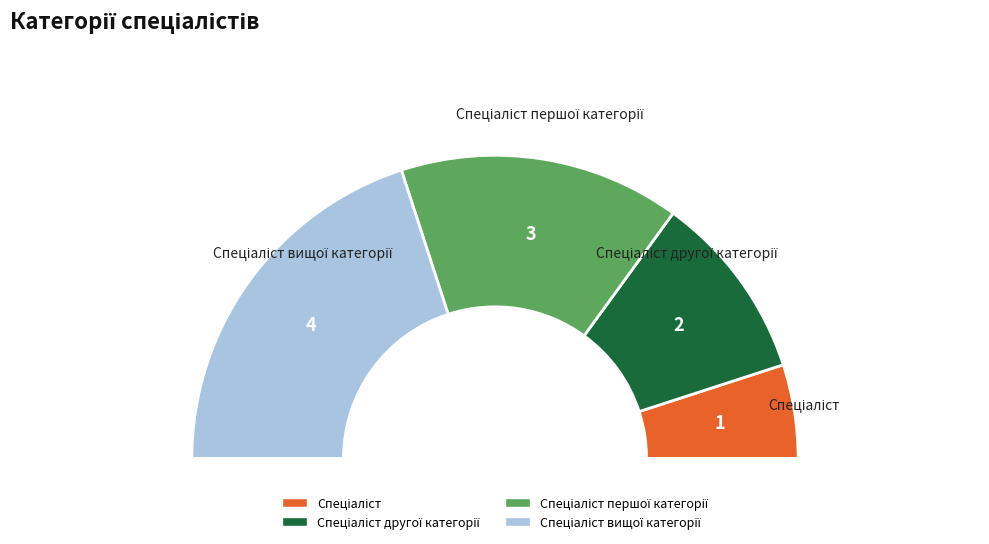

To the nearest percent, what portion does Спеціаліст вищої категорії represent?

40%